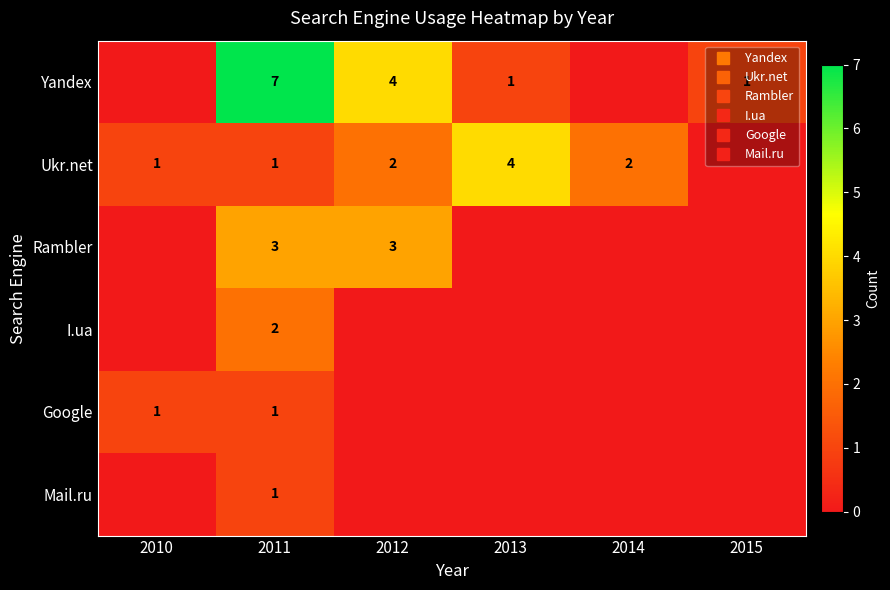

Which category has the lowest value across all series?

2010